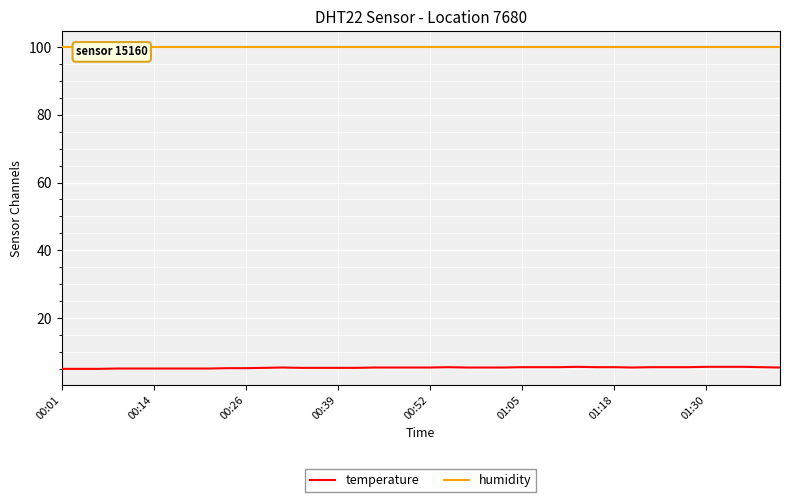

What are all the series names shown in the legend?

temperature, humidity